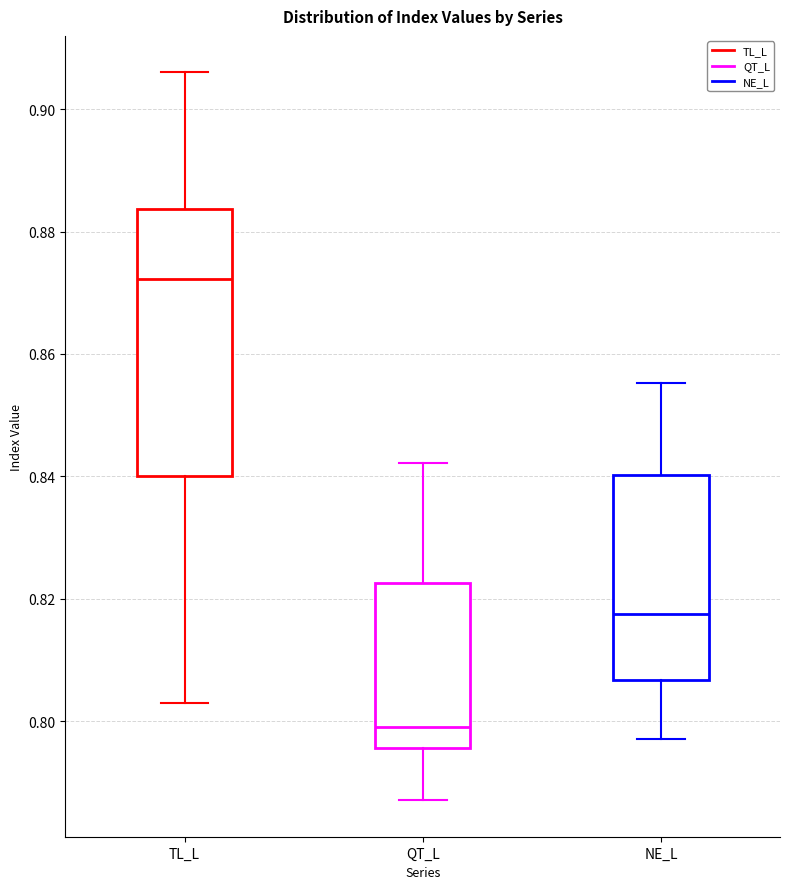

Which box has the highest median line?

TL_L